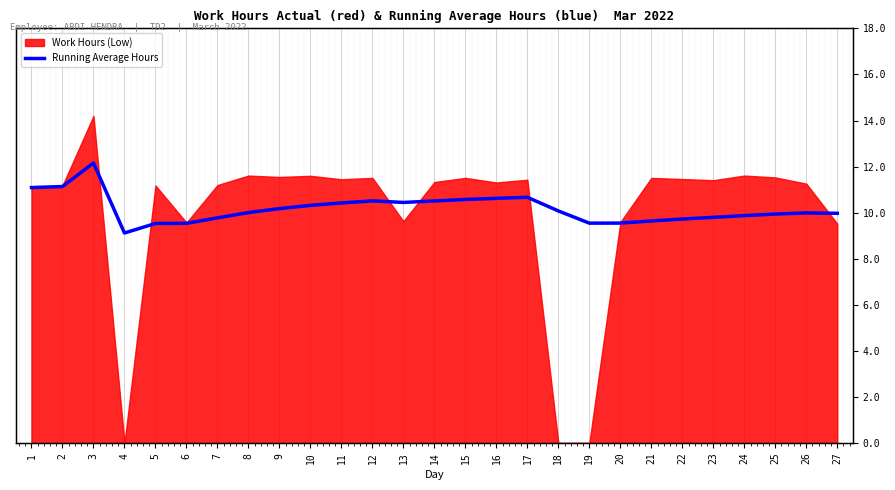

Where does the data first go above 10?

1